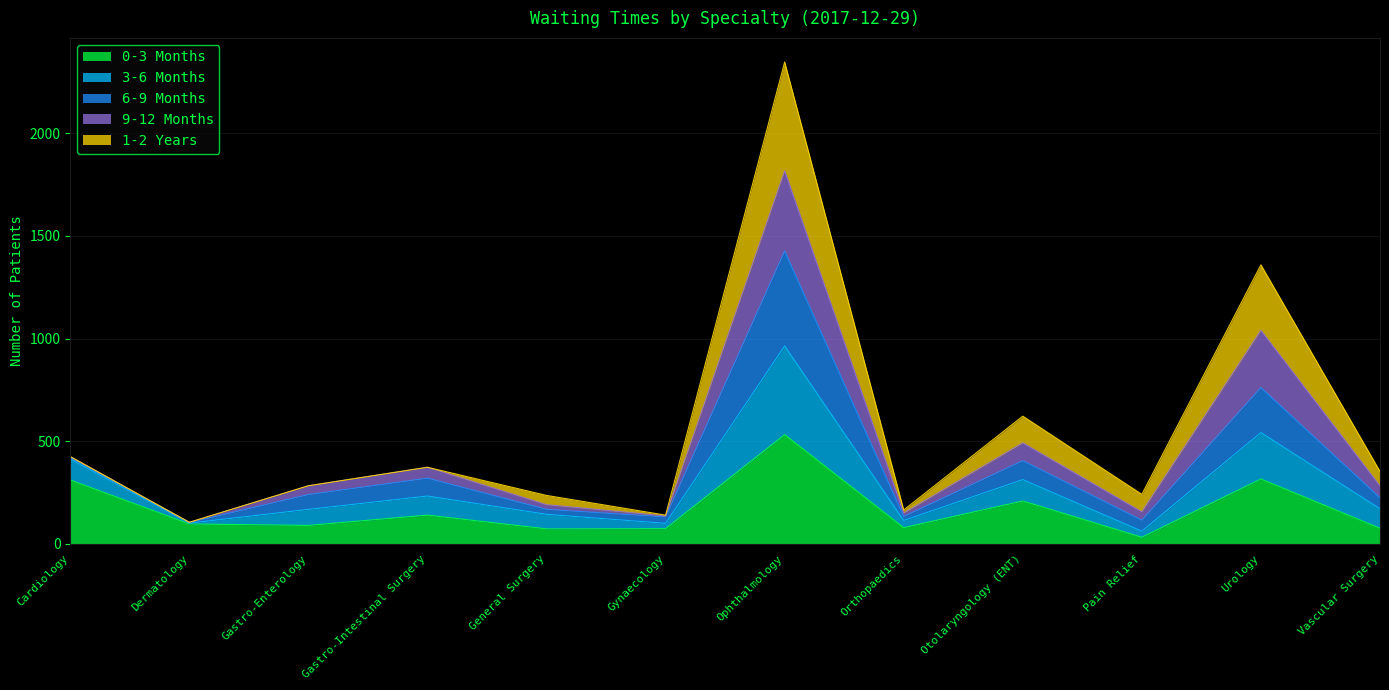

The value of 3-6 Months at General Surgery is 69. True or false?

False